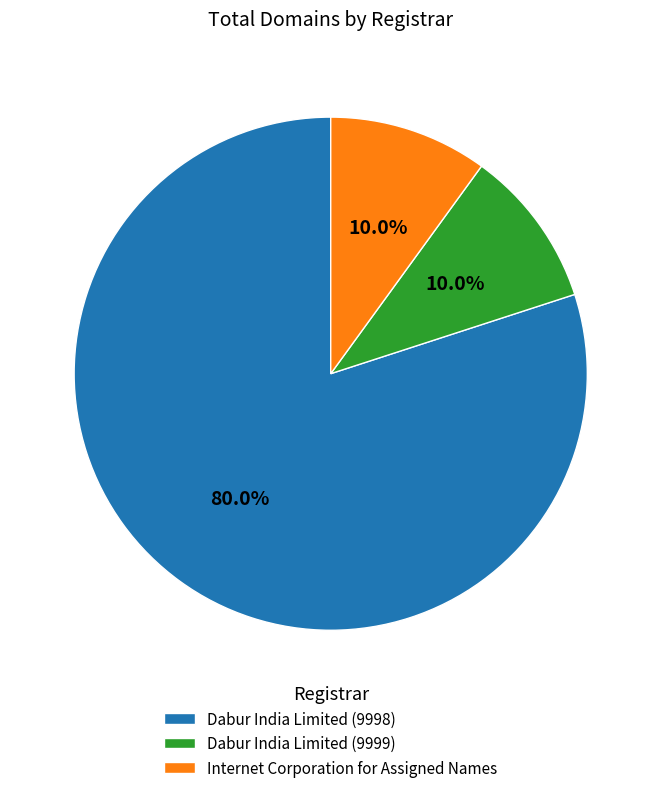

What is the majority slice?

Dabur India Limited (9998)